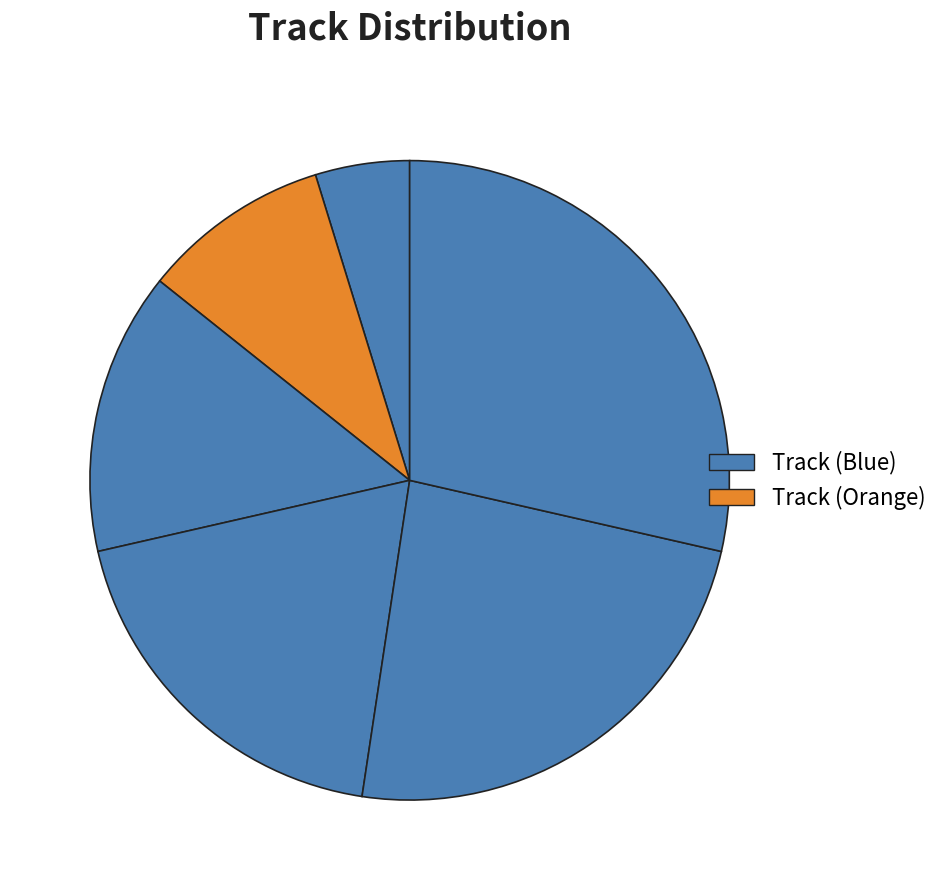

How many slices are in this pie chart?

6